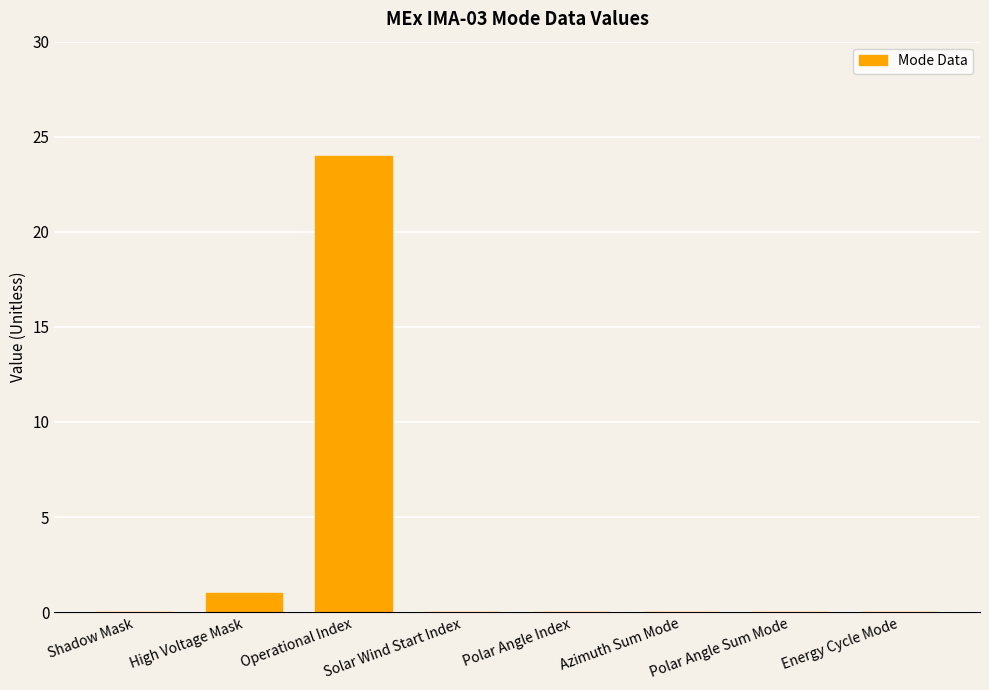

Reading left to right, what are all the values shown in this chart?

0	1	24	0	0	0	0	0